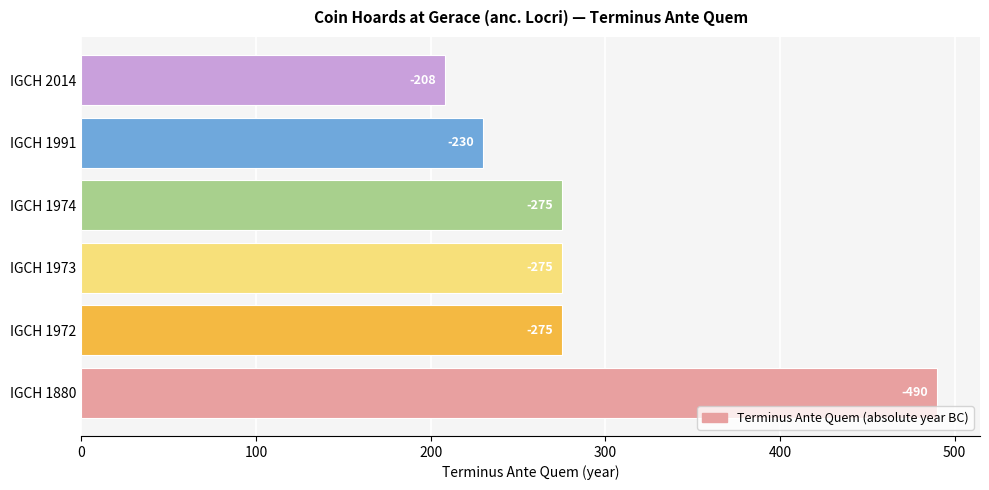

Are the bars horizontal?

Yes